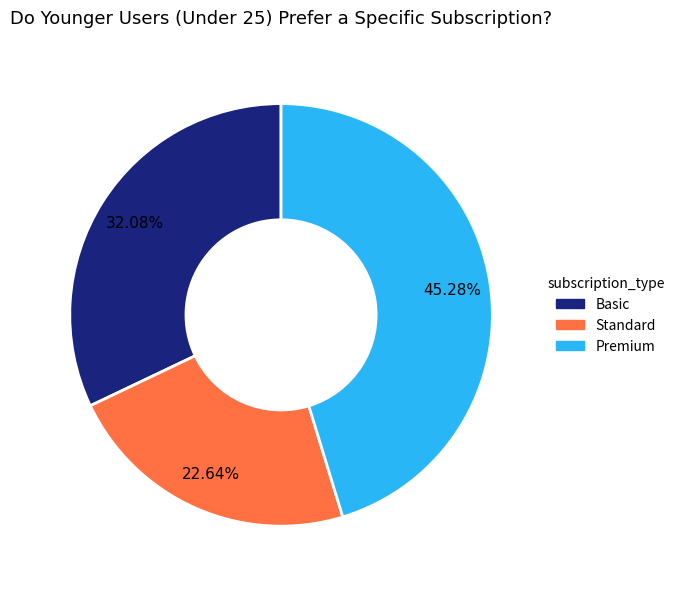

How many segments does this pie chart have?

3